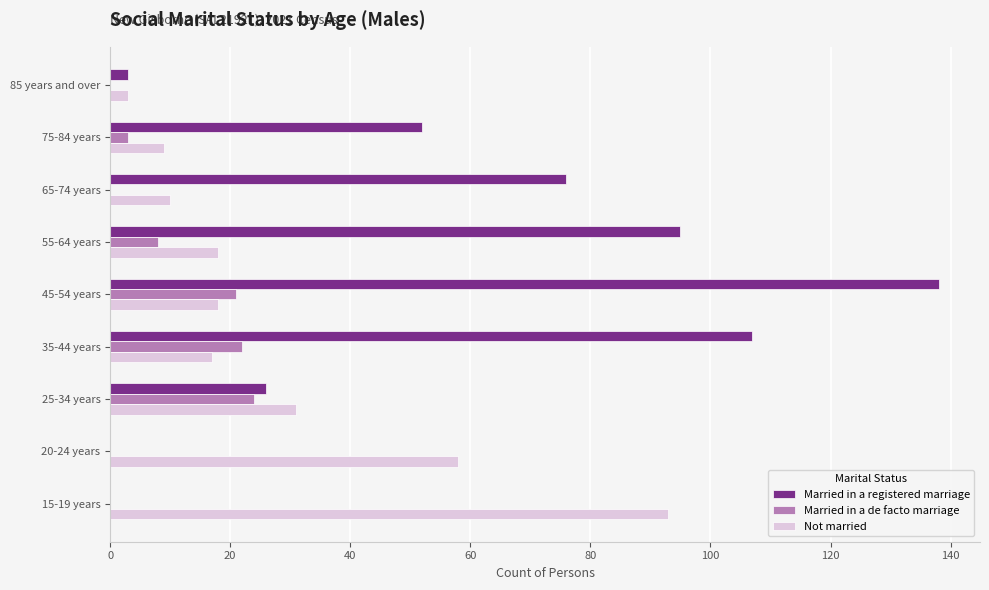

At which category is the sum across all series the highest?

45-54 years